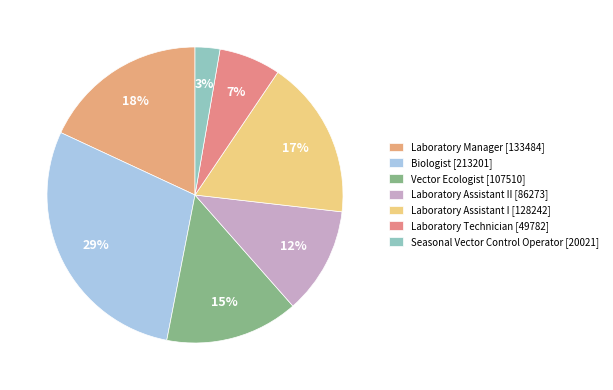

What is the largest slice in the pie chart?

Biologist [213201]